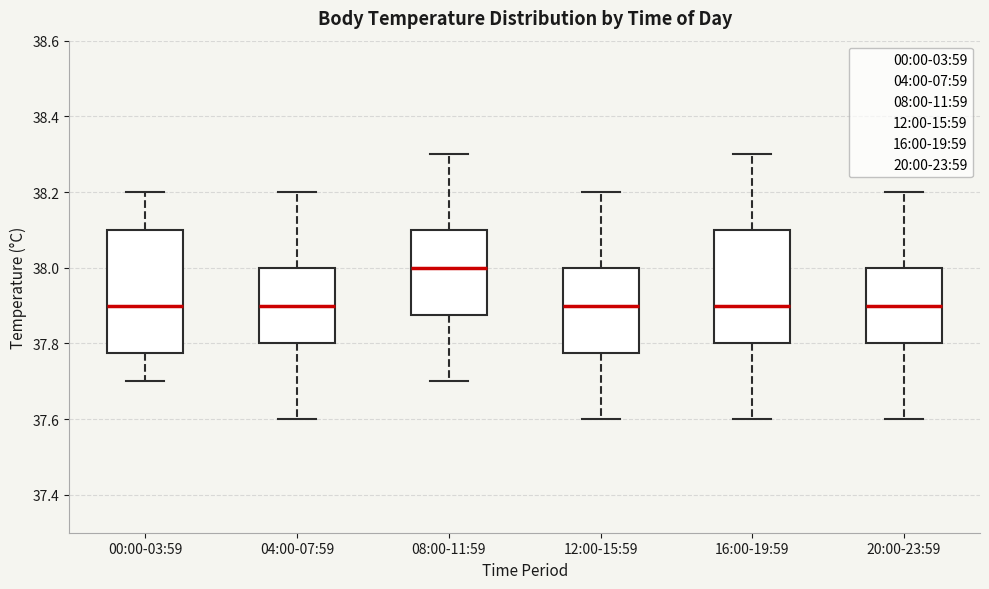

Reading left to right, transcribe this box plot: for each box, give where its median line is, the range the box spans, and where its two whiskers end, as read against the y-axis. The values are not printed on the chart, so give them approximately, as read against the axis.

00:00-03:59: median 37.90, box 37.78 to 38.10, whiskers 37.70 to 38.20
04:00-07:59: median 37.90, box 37.80 to 38.00, whiskers 37.60 to 38.20
08:00-11:59: median 38.00, box 37.88 to 38.10, whiskers 37.70 to 38.30
12:00-15:59: median 37.90, box 37.78 to 38.00, whiskers 37.60 to 38.20
16:00-19:59: median 37.90, box 37.80 to 38.10, whiskers 37.60 to 38.30
20:00-23:59: median 37.90, box 37.80 to 38.00, whiskers 37.60 to 38.20